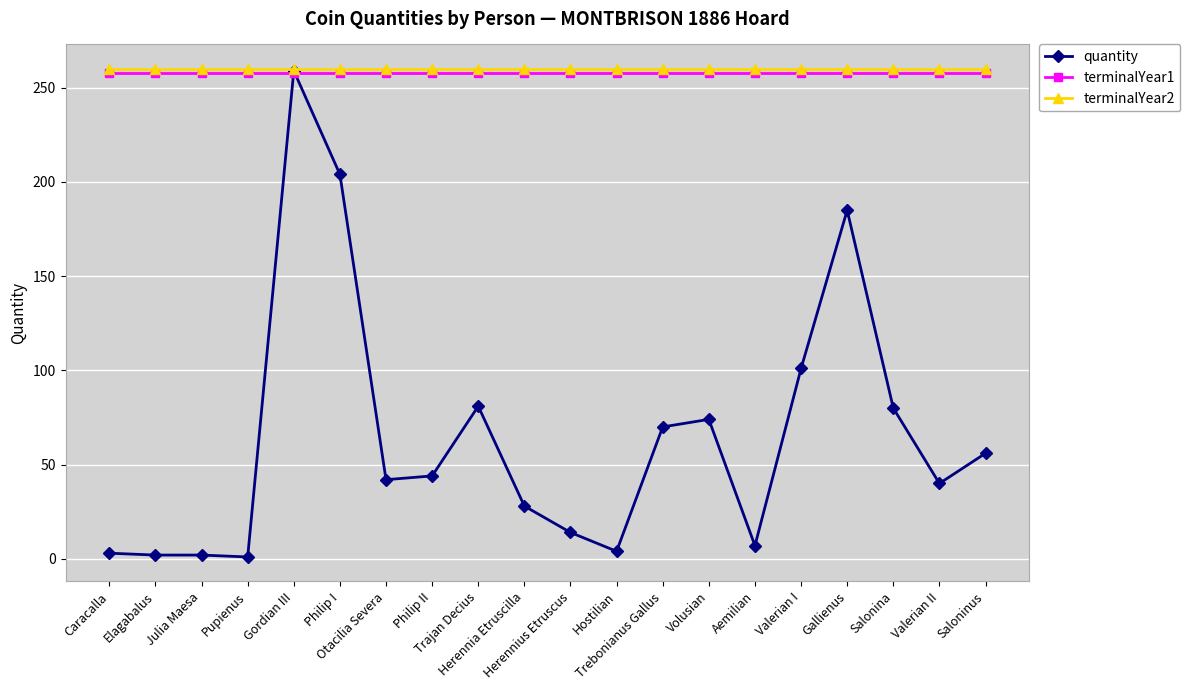

Count the number of data series in this chart.

3